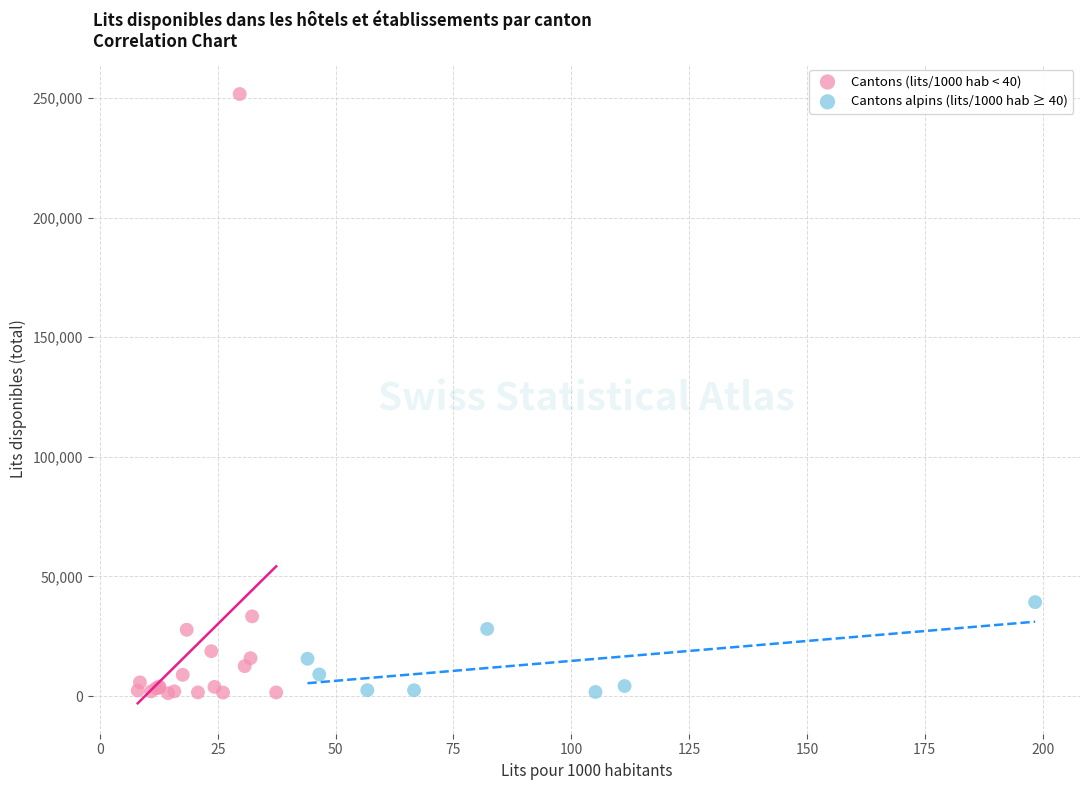

Which series has the largest Y range (max minus min)?

Cantons (lits/1000 hab < 40)